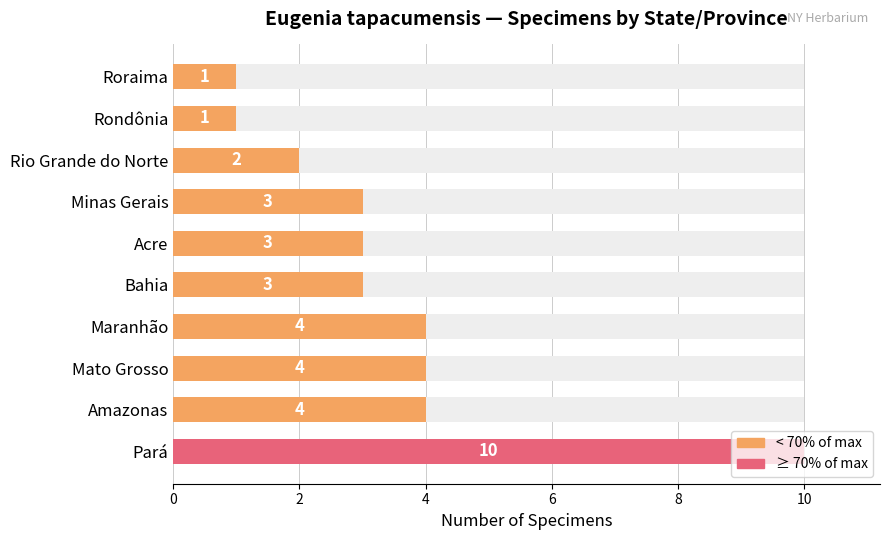

True or false: the data shows 5 at Bahia.

False